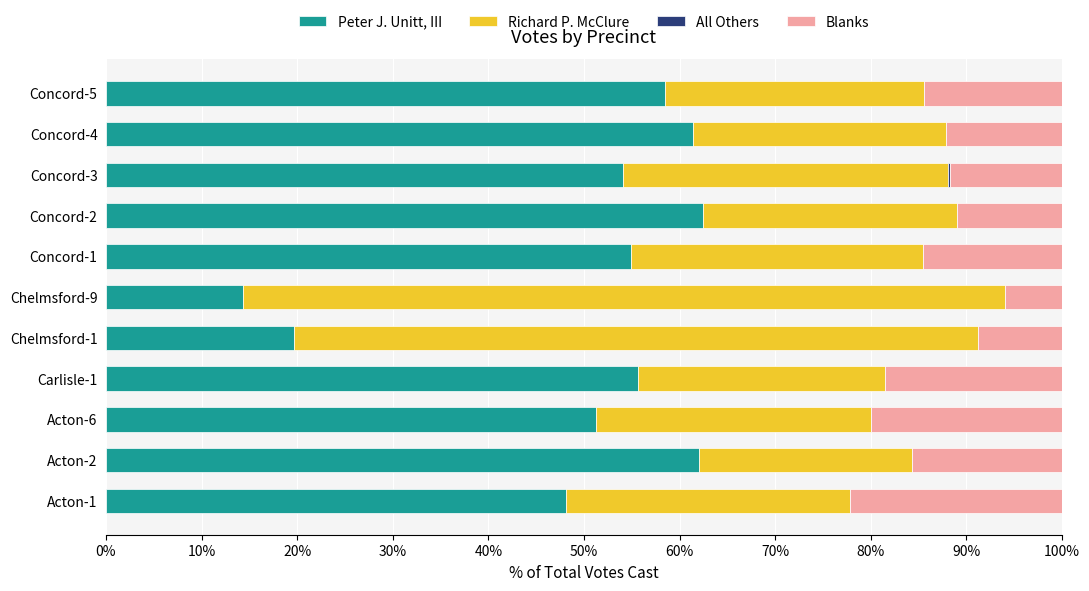

The value of Peter J. Unitt, III at Acton-6 is 16.8. True or false?

False